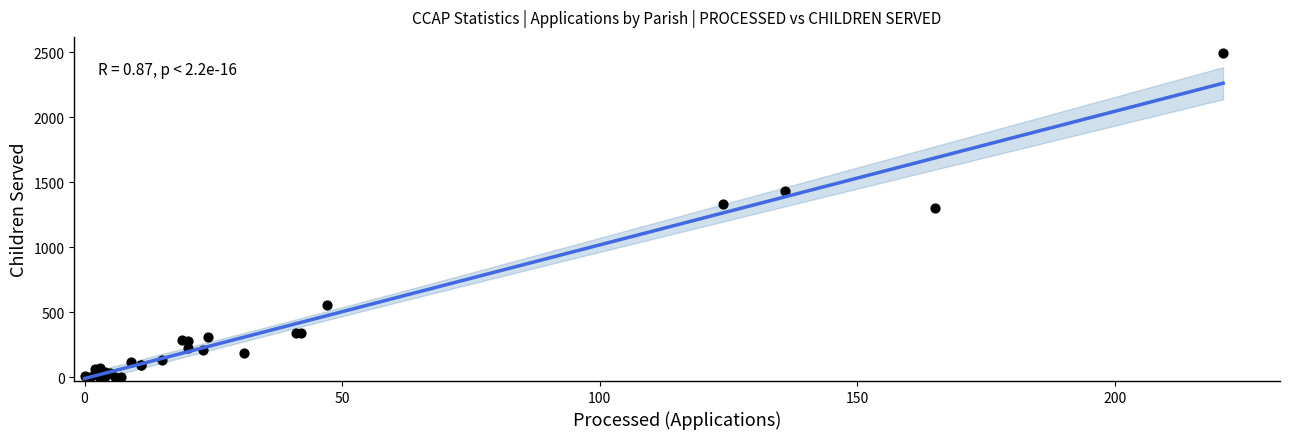

What Y value in the scatter plot is closest to 1246?

1301